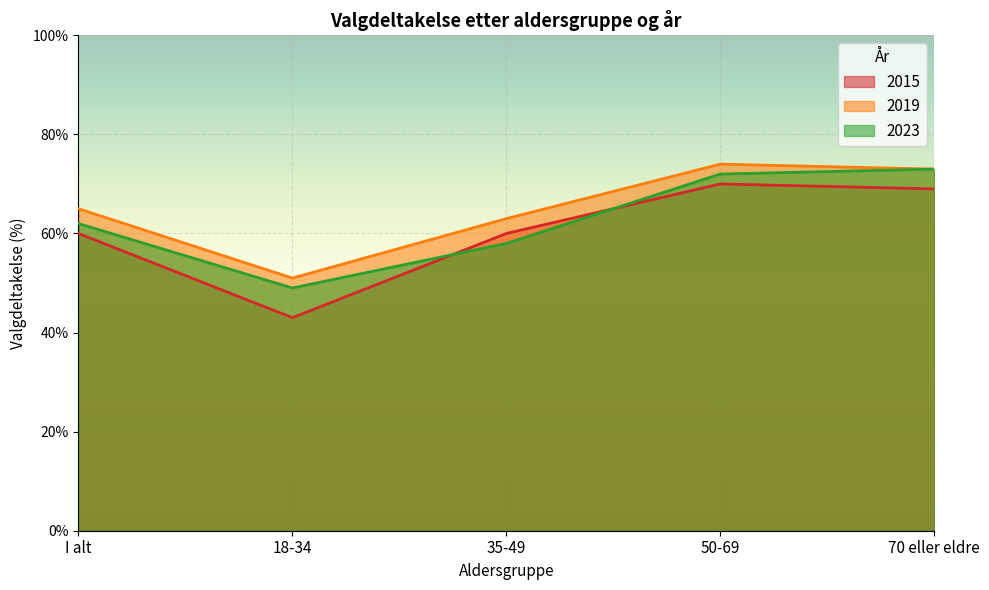

Does the chart display data point markers on the line(s)?

No